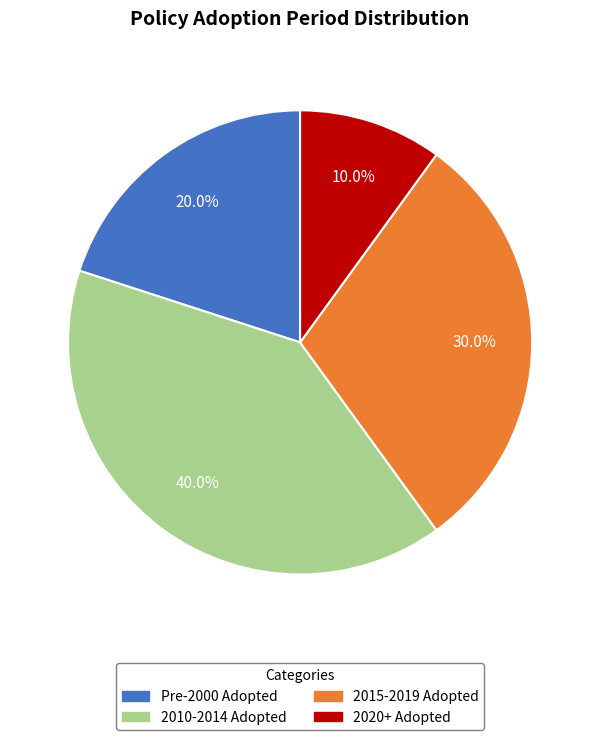

Count the number of slices in the pie.

4